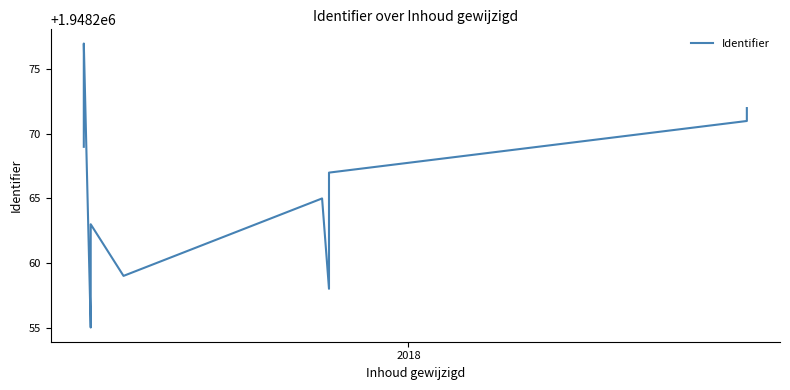

What is the average value?

1948267